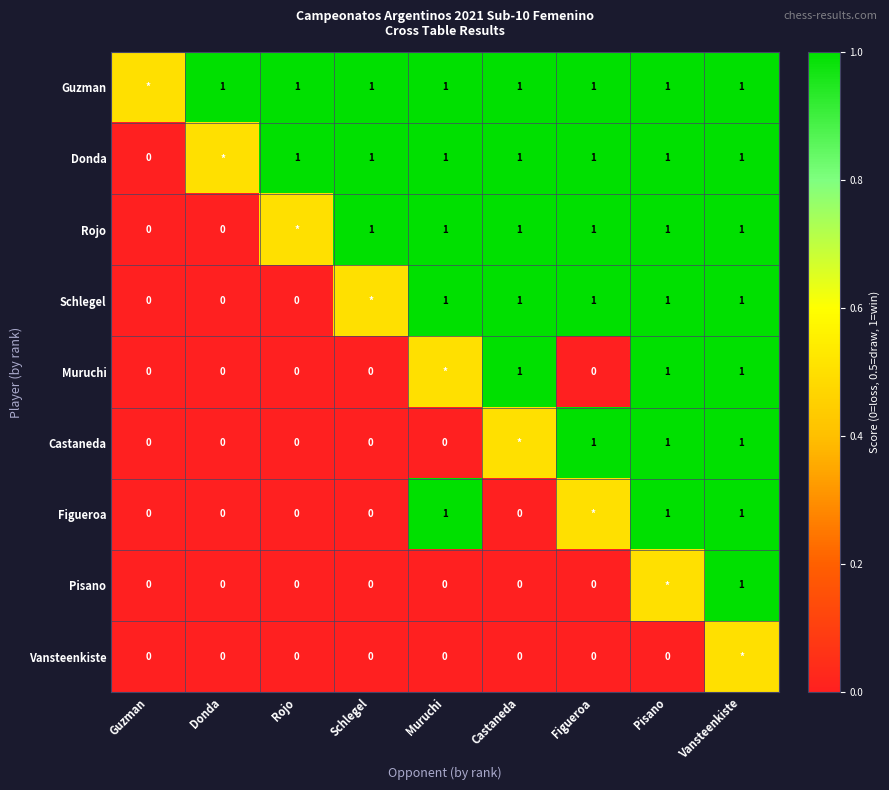

Is it true that Rojo equals 1.0 at Pisano?

True